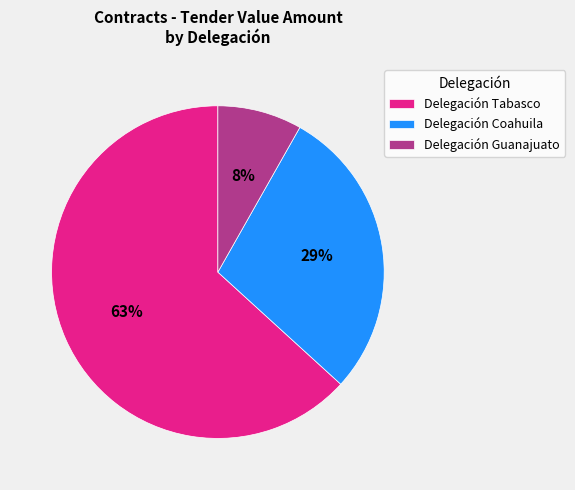

Approximately how many times larger is the value at Delegación Tabasco compared to Delegación Coahuila?

2.2